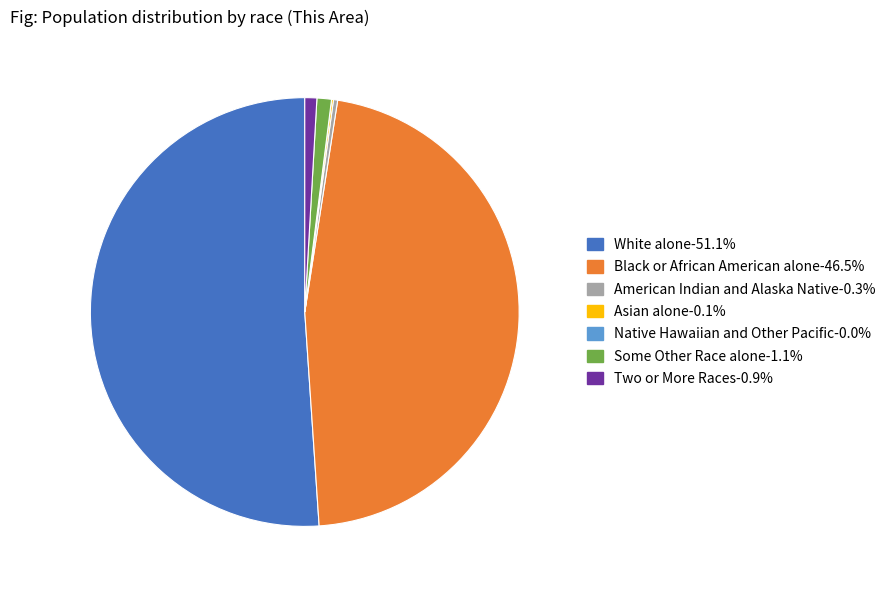

Combined, do Black or African American alone-46.5% and American Indian and Alaska Native-0.3% account for over 50%?

No